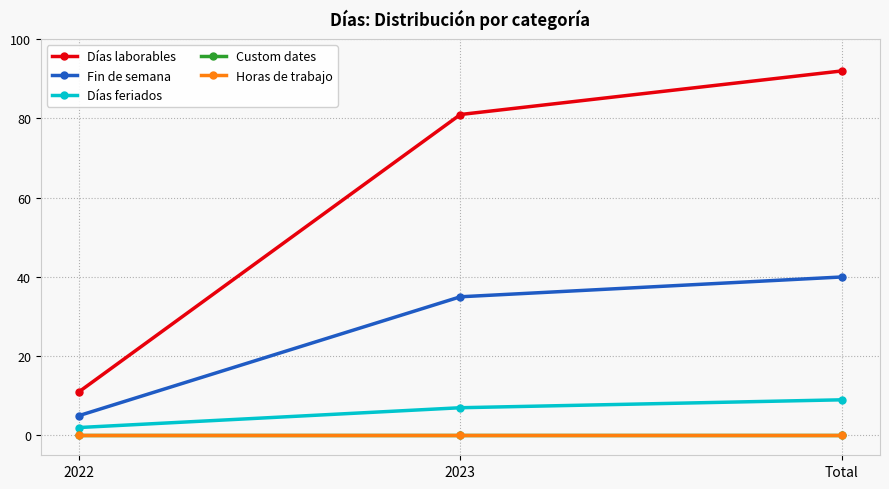

What is the sum of all Días laborables values?

184